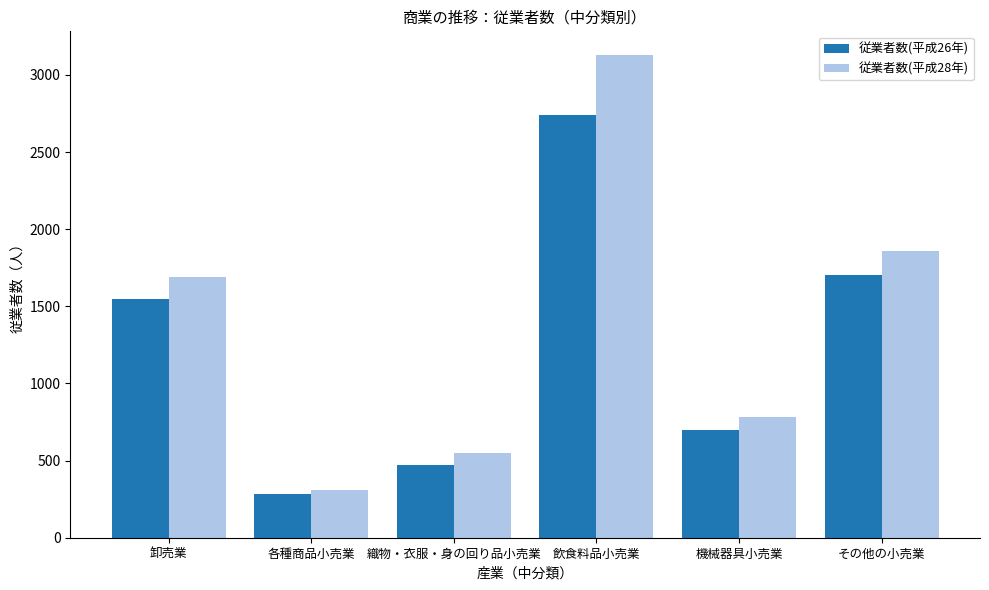

What is the difference between the second highest and second lowest values in the 従業者数(平成26年) series?

1231